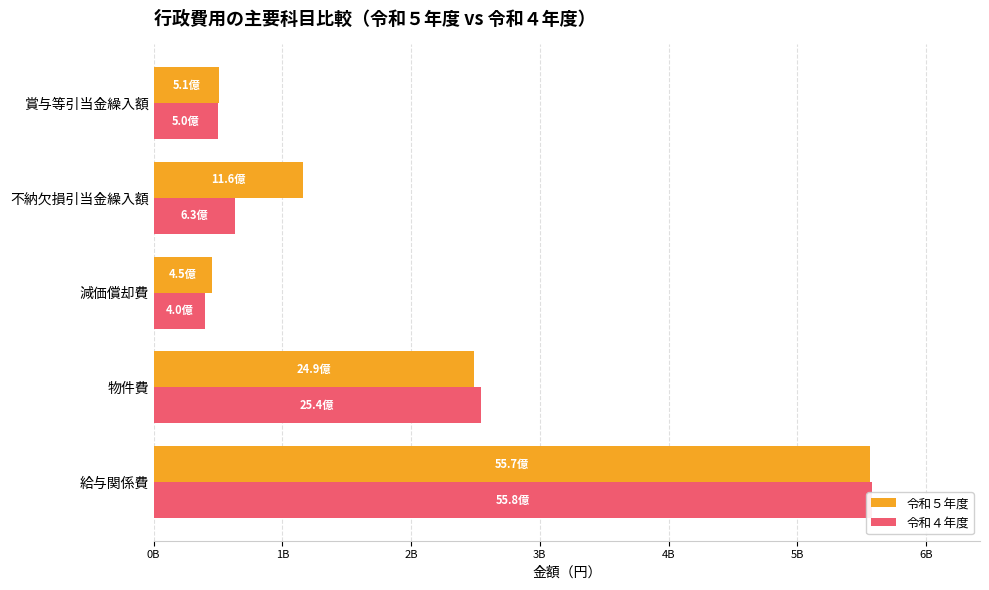

What is the value of the 令和５年度 bar at the 4th from the left?

1158108677